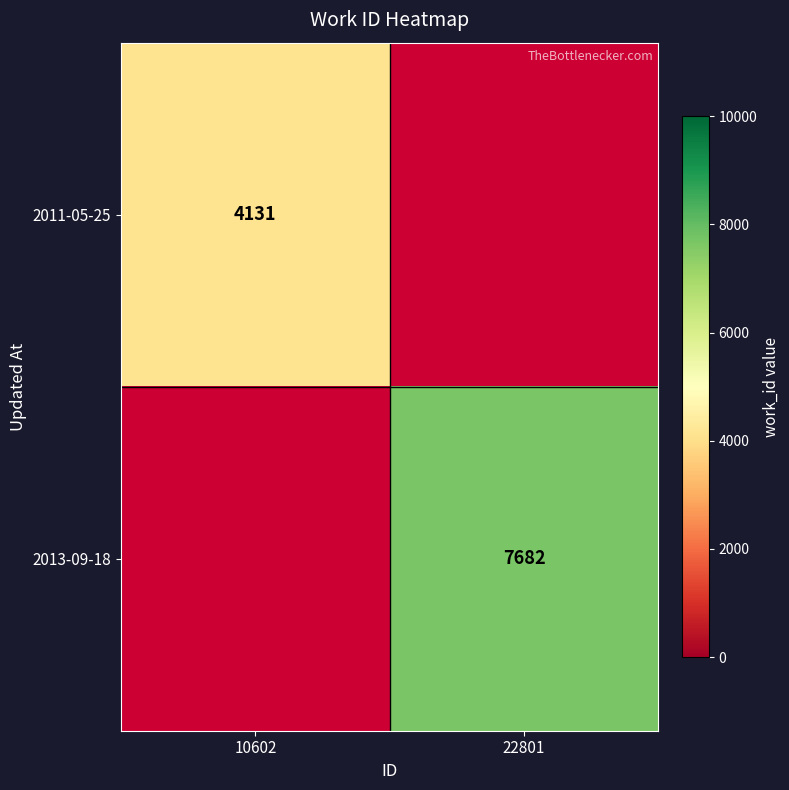

How many categories are shown in the chart?

2